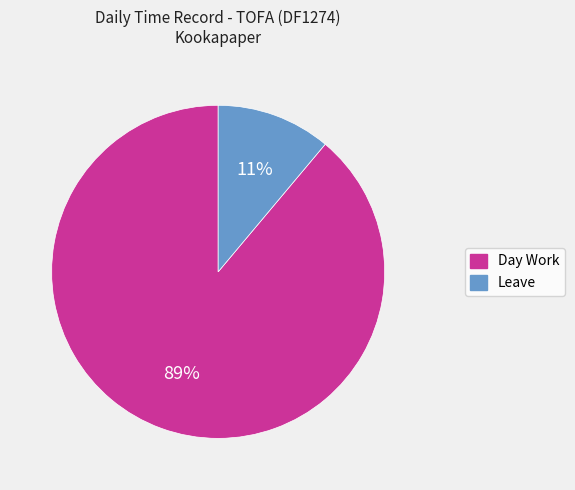

Rank the categories by value from highest to lowest.

Day Work, Leave